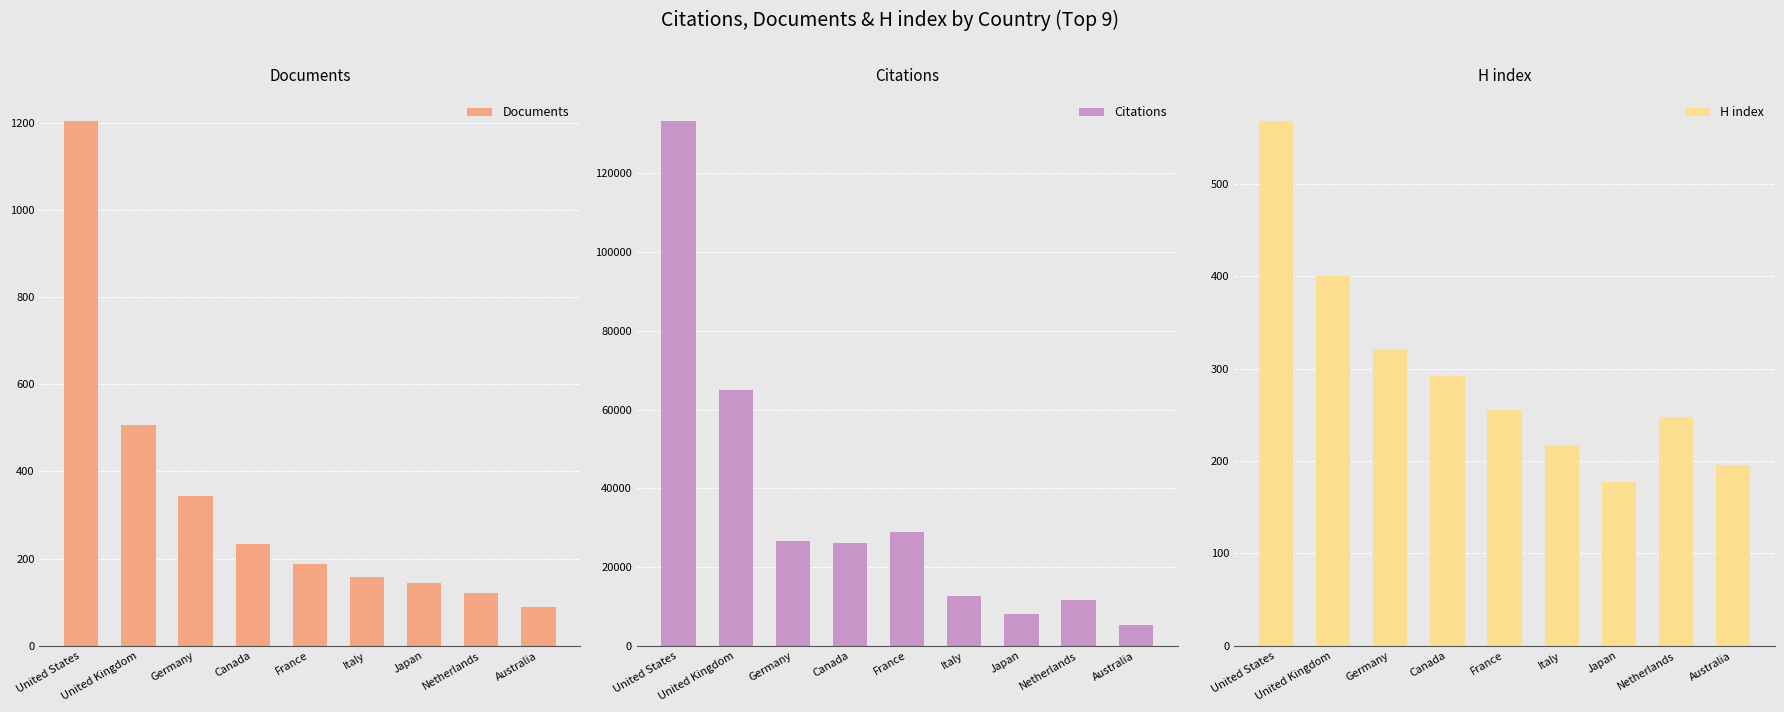

At which label does H index reach its minimum?

Japan